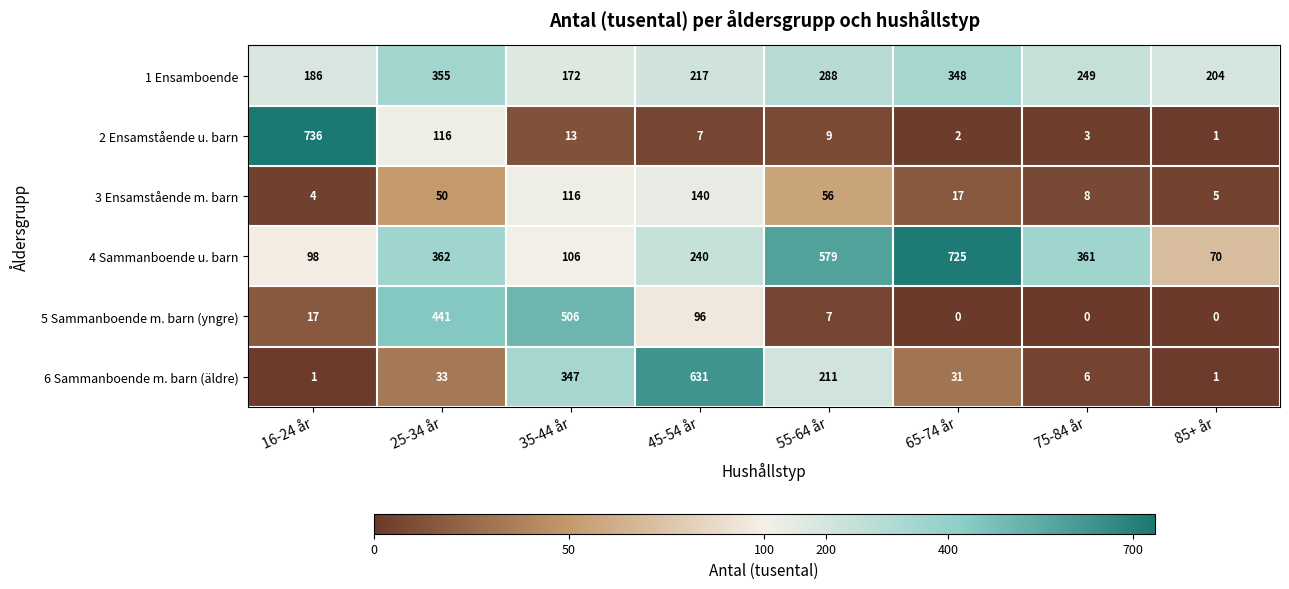

How many data points does each series have?

8